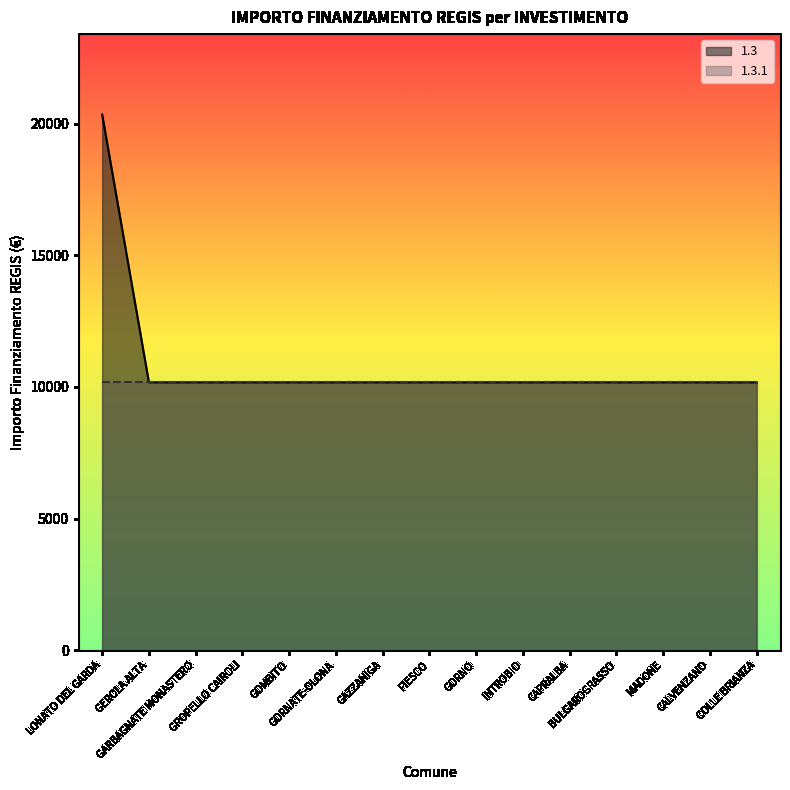

How many lines are shown in the chart?

2